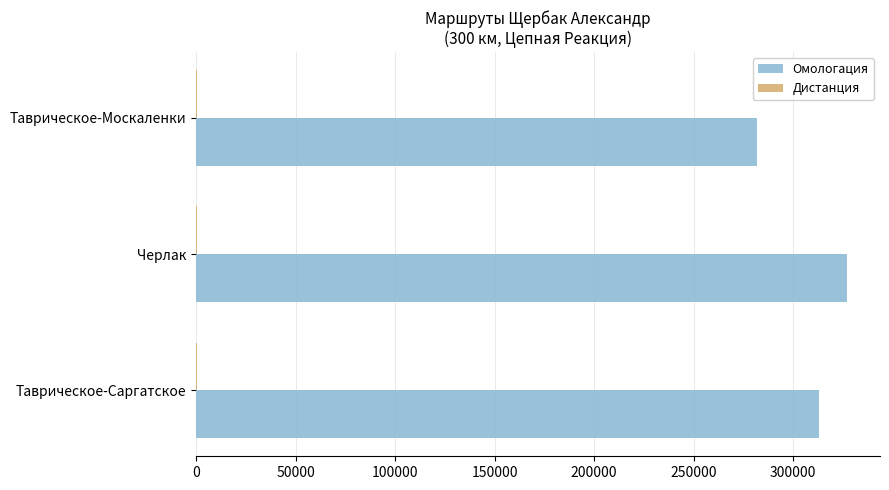

Is it true that Омологация equals 133453 at Таврическое-Москаленки?

False